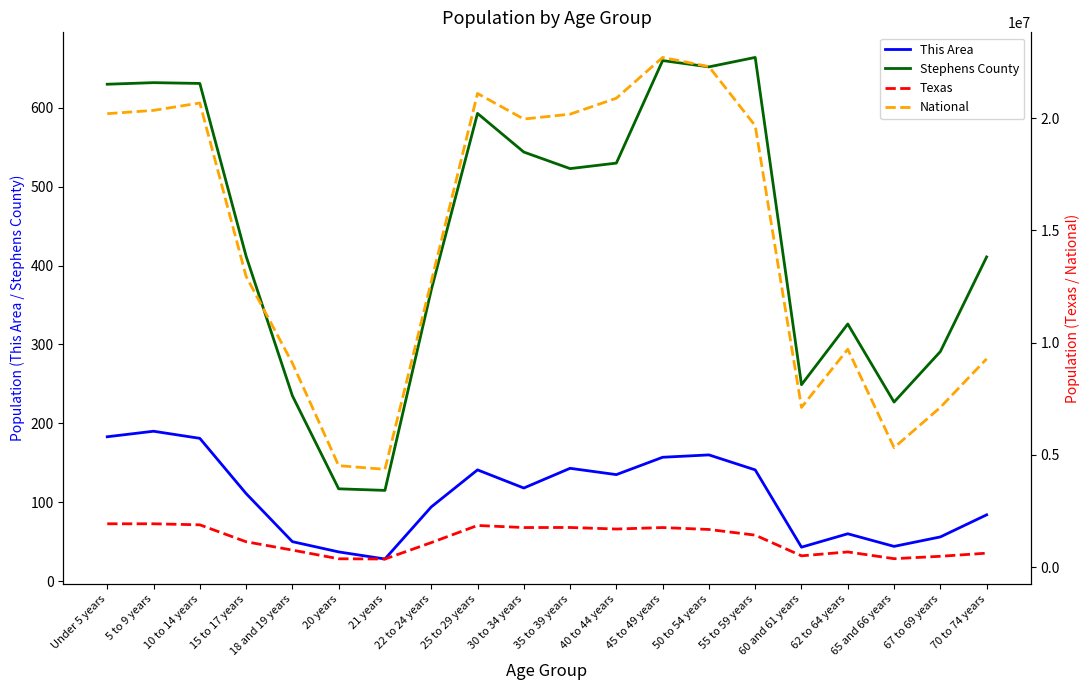

True or false: This Area has a value of 143 at 70 to 74 years.

False